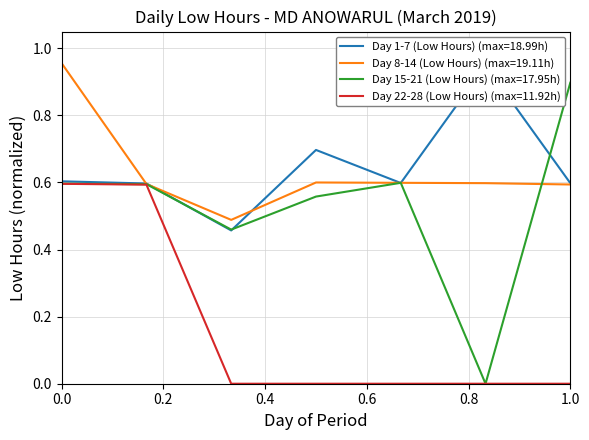

At 6, list the series in order from smallest to largest.

Day 15-21 (Low Hours), Day 22-28 (Low Hours), Day 8-14 (Low Hours), Day 1-7 (Low Hours)